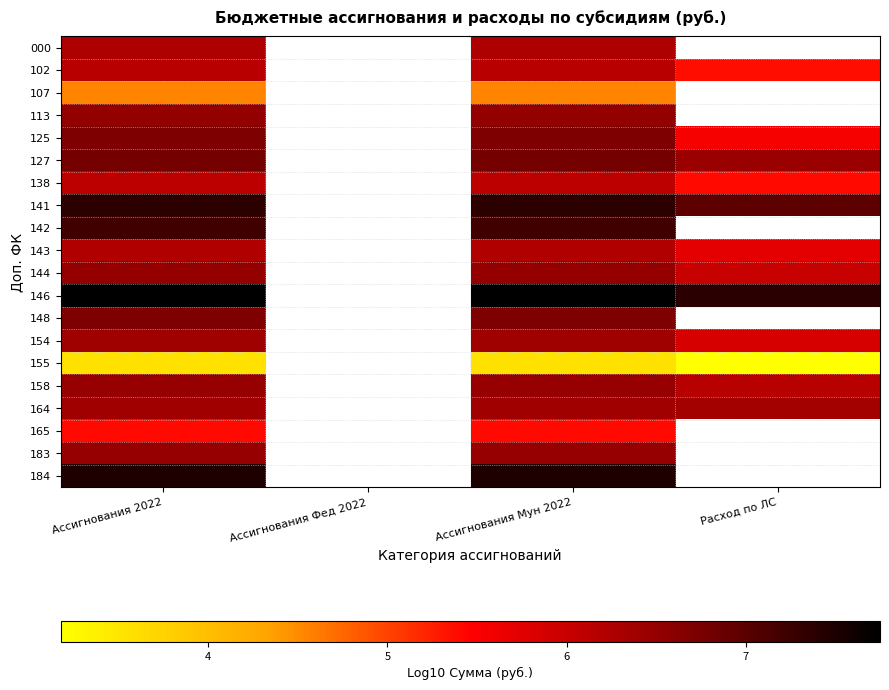

Which has a higher value, Ассигнования Фед 2022 or Ассигнования 2022?

Ассигнования 2022